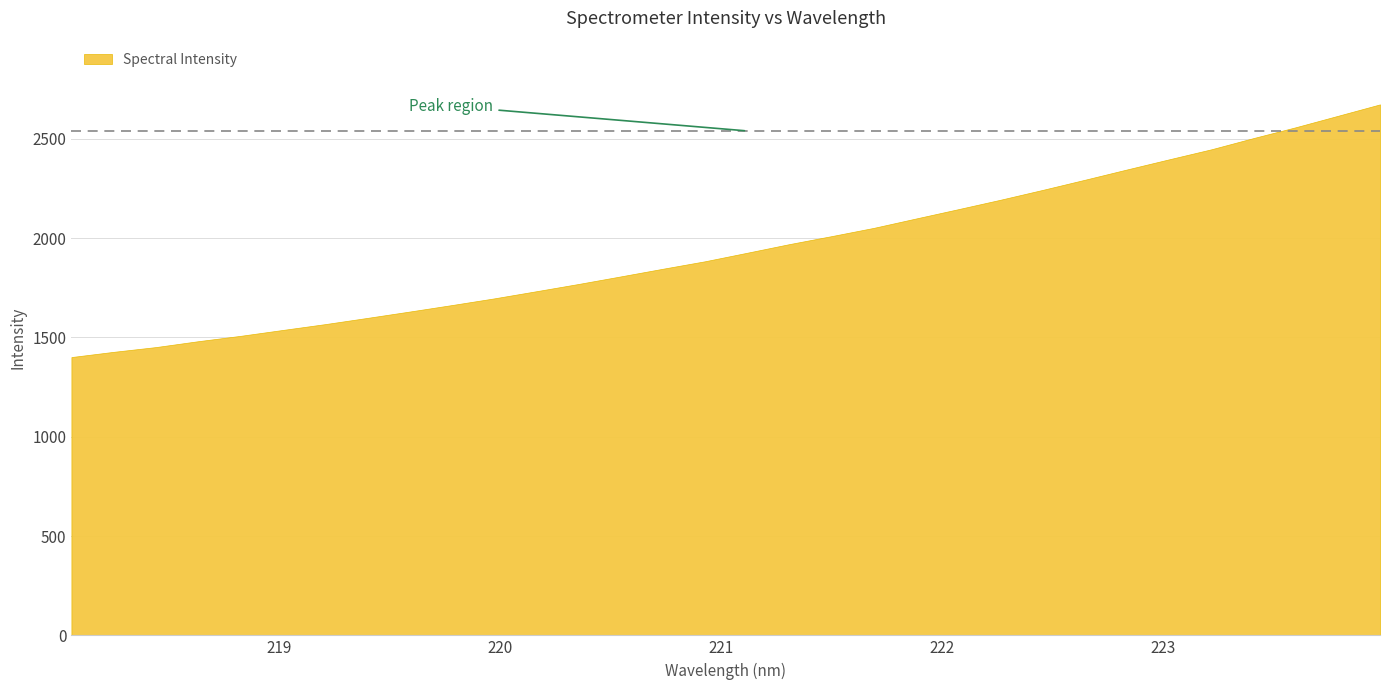

Reading left to right, list all the values displayed in this chart.

218.0596=1401.3	218.2508=1427.6	218.442=1451.6	218.6332=1481.1	218.8244=1508.1	219.0156=1537.7	219.2067=1567.0	219.3979=1598.3	219.589=1630.3	219.7801=1662.9	219.9712=1696.5	220.1623=1732.6	220.3533=1769.2	220.5444=1807.3	220.7354=1845.9	220.9264=1883.7	221.1174=1926.6	221.3083=1970.1	221.4993=2010.3	221.6902=2051.9	221.8812=2099.1	222.0721=2145.9	222.263=2193.4	222.4538=2242.9	222.6447=2294.0	222.8355=2345.8	223.0264=2397.0	223.2172=2447.4	223.408=2504.0	223.5987=2558.3	223.7895=2615.9	223.9802=2673.6